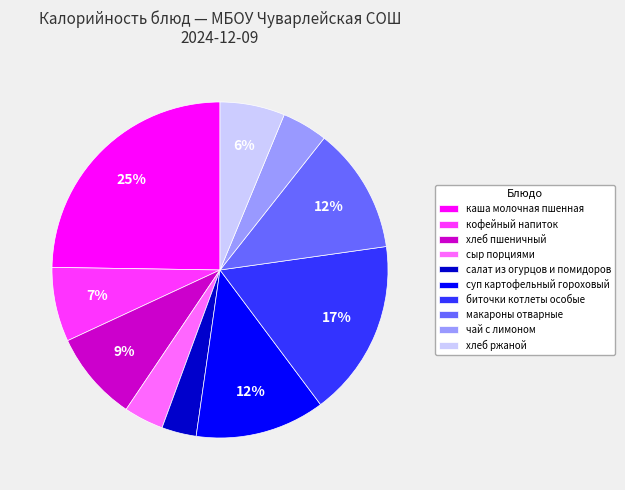

What is the largest slice in the pie chart?

каша молочная пшенная